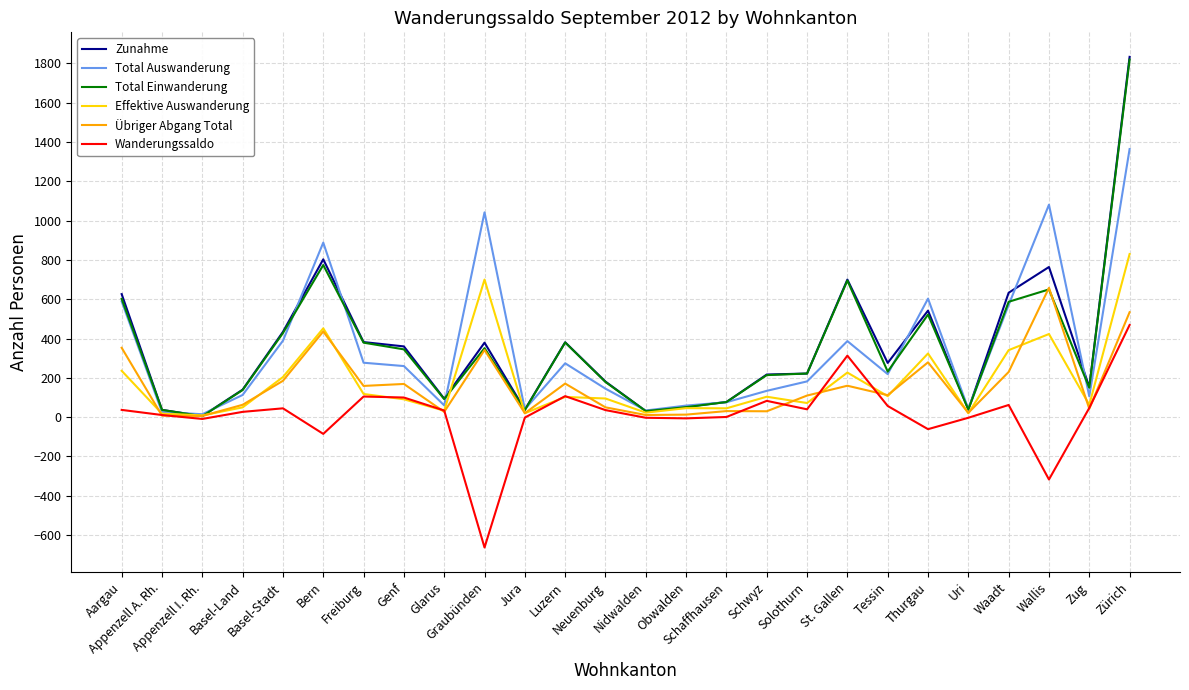

Which series has the widest spread of values?

Zunahme